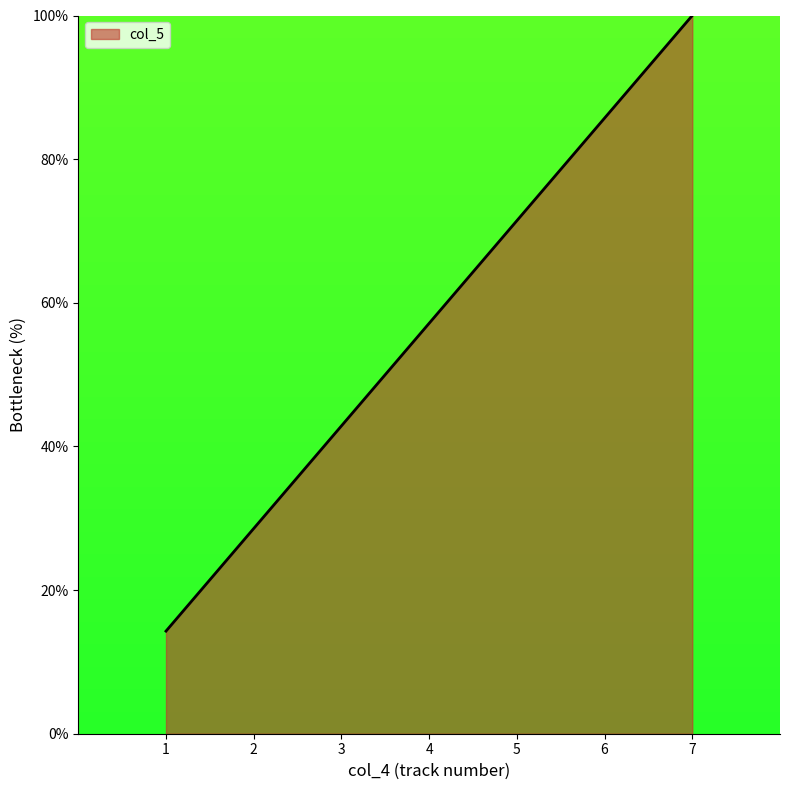

True or false: the data shows 39.4 at 1.

False